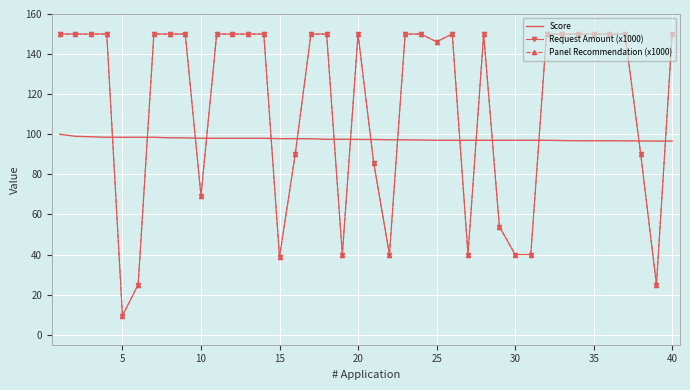

What is the minimum value shown in the chart?

9.4